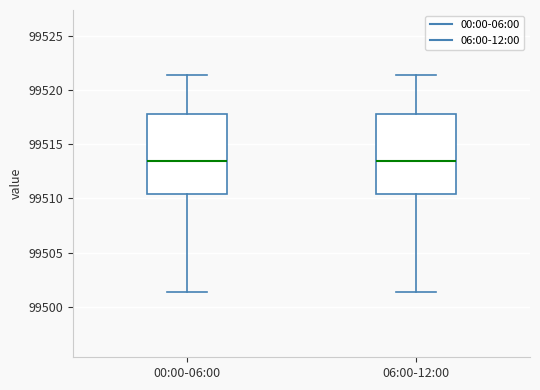

Reading left to right, read every box against the y-axis: the position of its median line, the range the box covers, and the ends of its whiskers. The values are not printed on the chart, so give them approximately, as read against the axis.

00:00-06:00: median 99513.5, box 99510.5 to 99518.0, whiskers 99501.5 to 99521.5
06:00-12:00: median 99513.5, box 99510.5 to 99518.0, whiskers 99501.5 to 99521.5